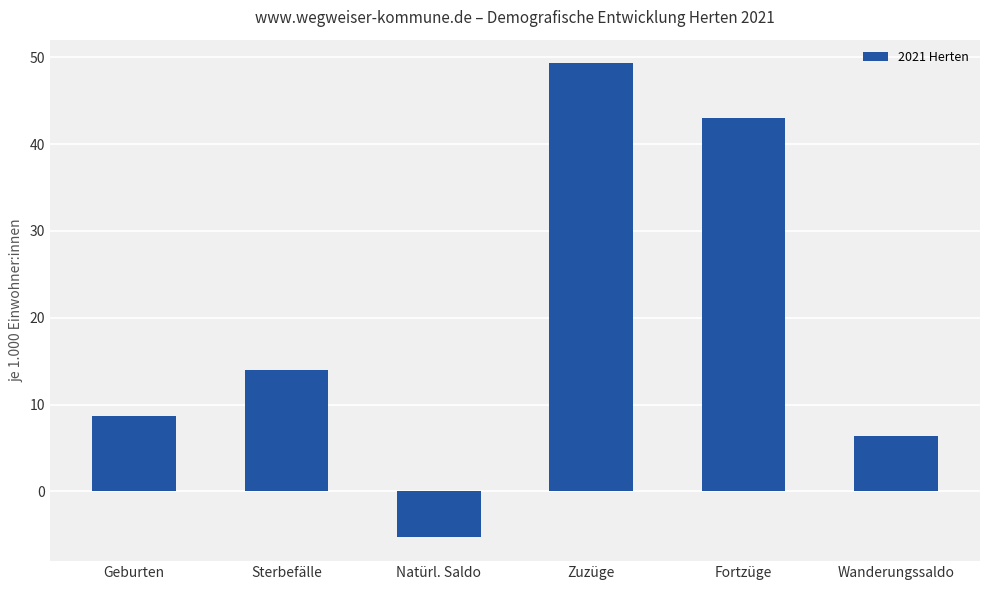

How many bars are there in total?

6